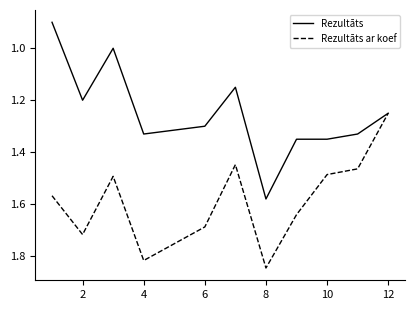

Which series has the largest range (max minus min)?

Rezultāts